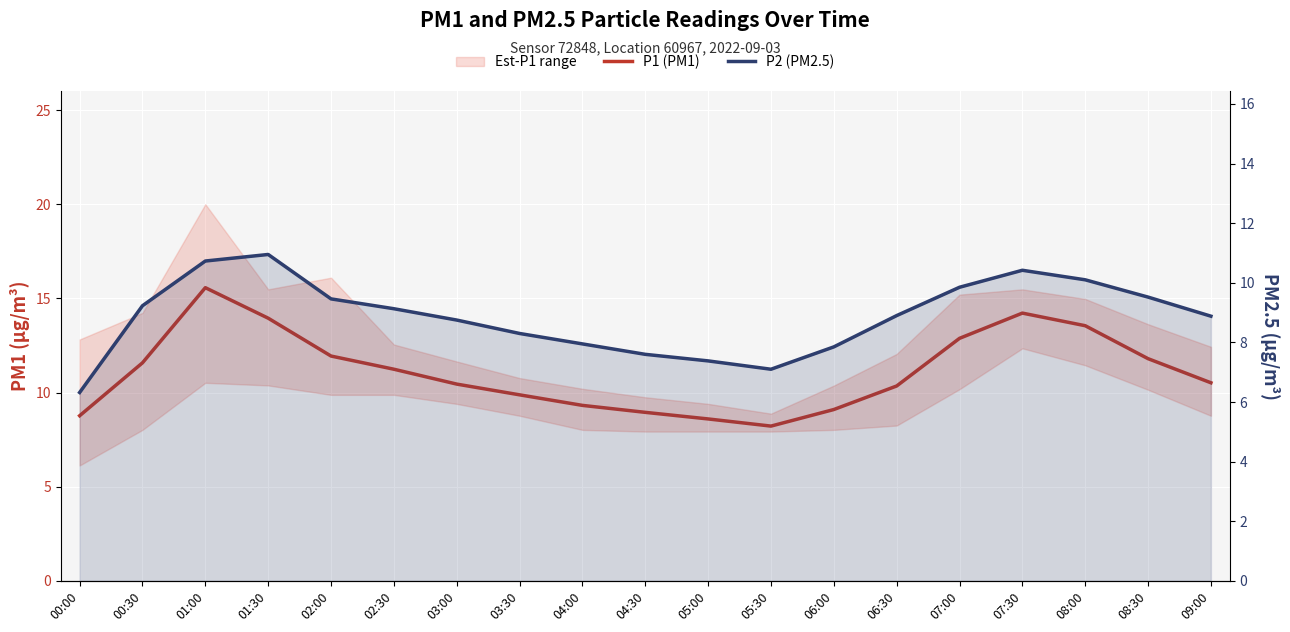

Is it true that P1 (PM1) equals 12.9 at 06:00?

False